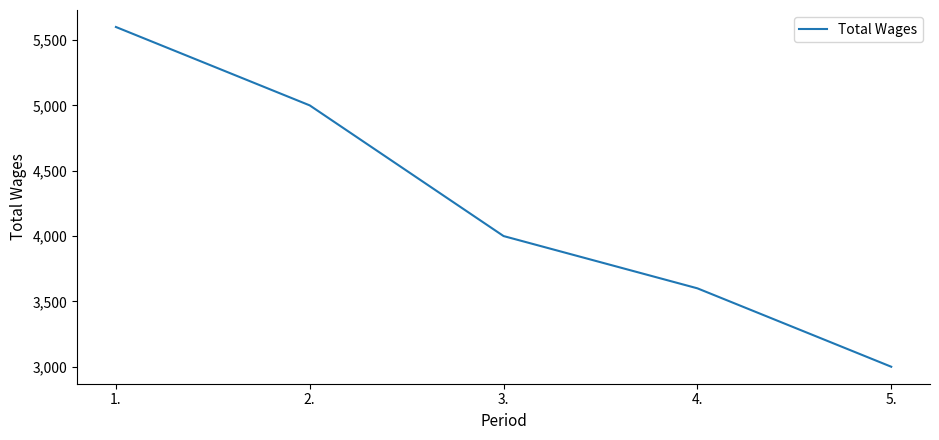

List the labels in order of value, smallest first.

5., 4., 3., 2., 1.